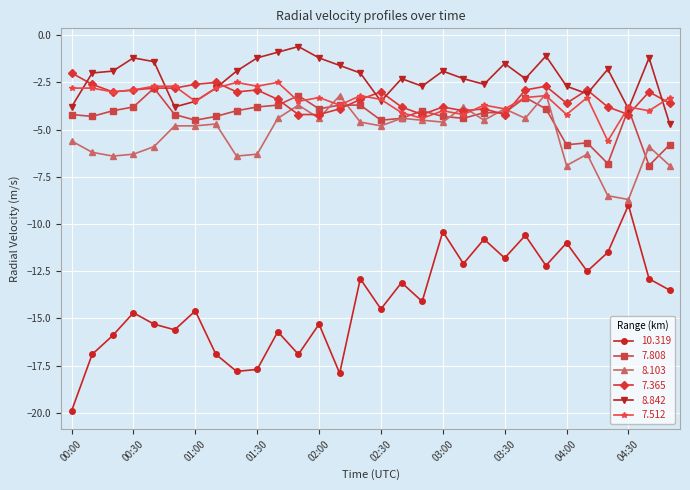

True or false: 8.103 and 10.319 cross at least once.

False